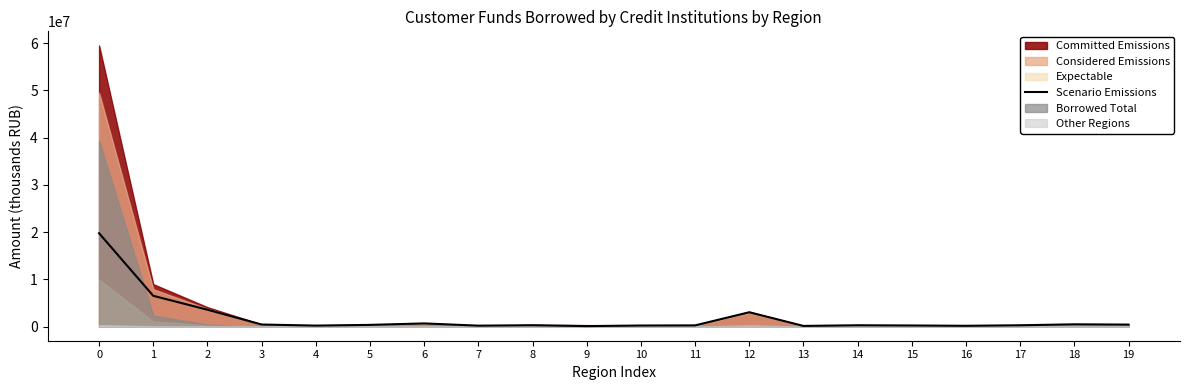

What is the smallest value displayed?

117309